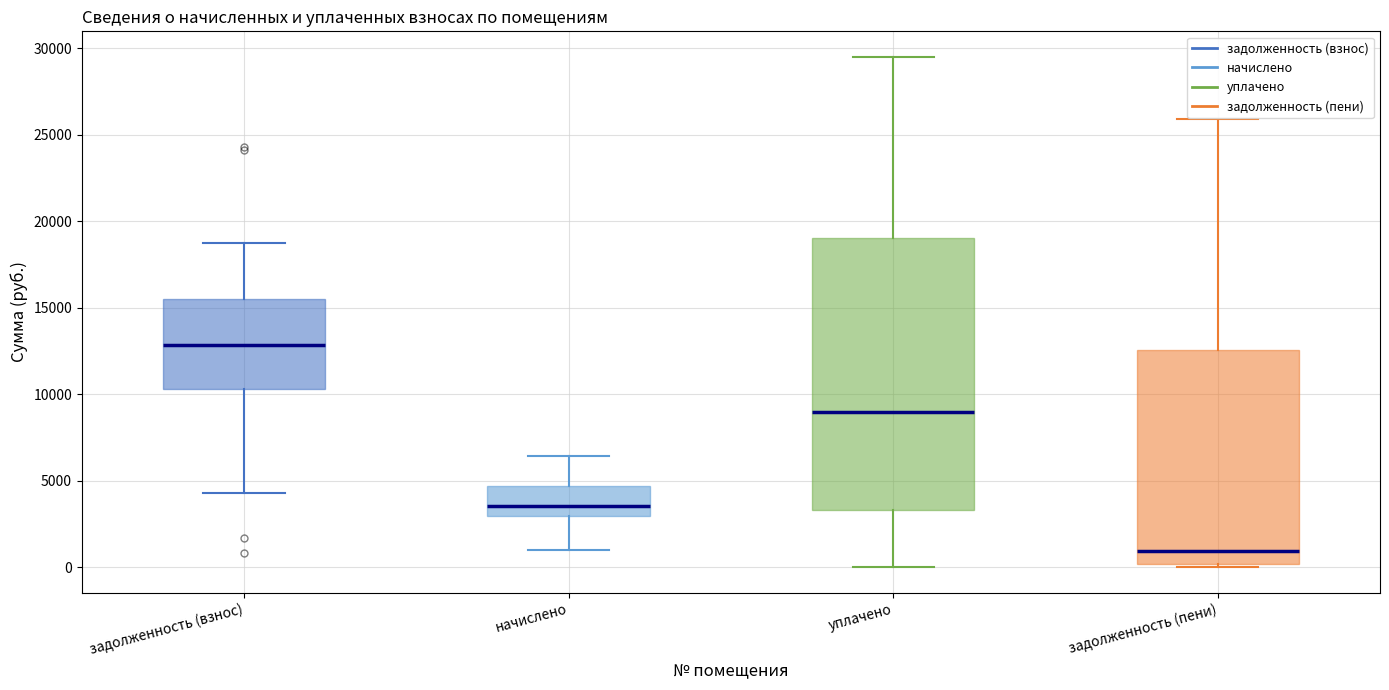

Which box is the tallest, from its lower edge to its upper edge?

уплачено